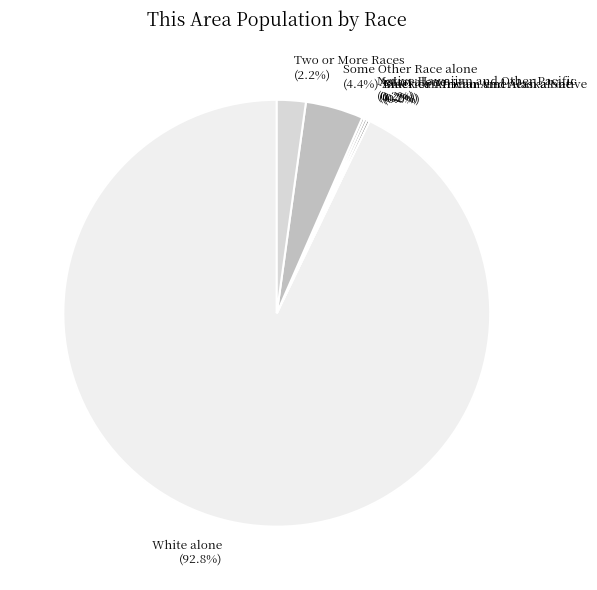

Count the number of slices in the pie.

7